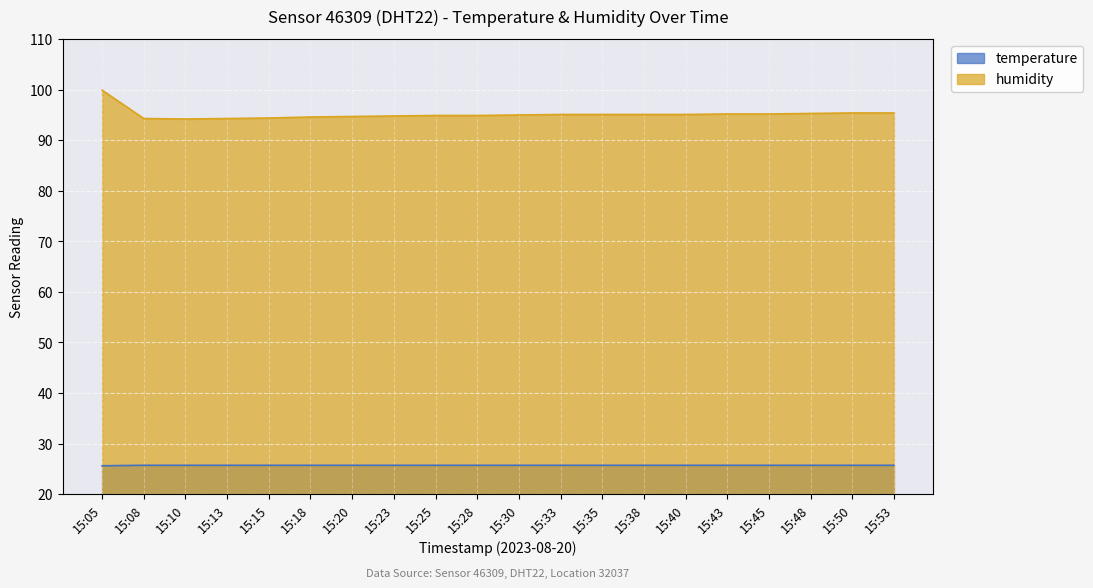

At 15:13, list the series in order from largest to smallest.

humidity, temperature